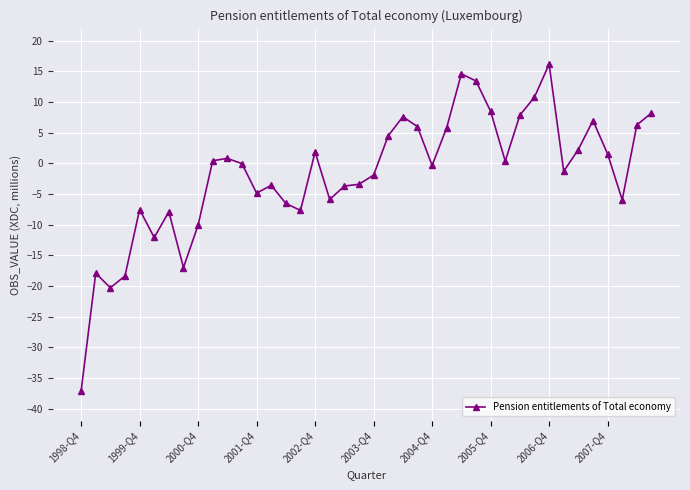

How many distinct data groups are displayed?

1